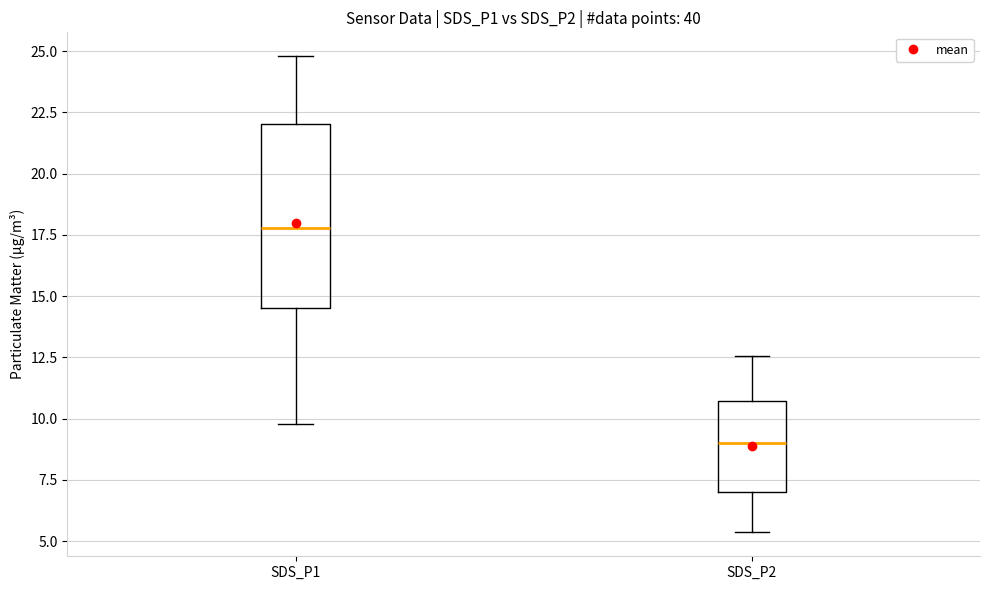

Reading left to right, read every box against the y-axis: the position of its median line, the range the box covers, and the ends of its whiskers. The values are not printed on the chart, so give them approximately, as read against the axis.

SDS_P1: median 18.0, box 14.5 to 22.0, whiskers 10.0 to 25.0
SDS_P2: median 9.0, box 7.0 to 10.5, whiskers 5.5 to 12.5